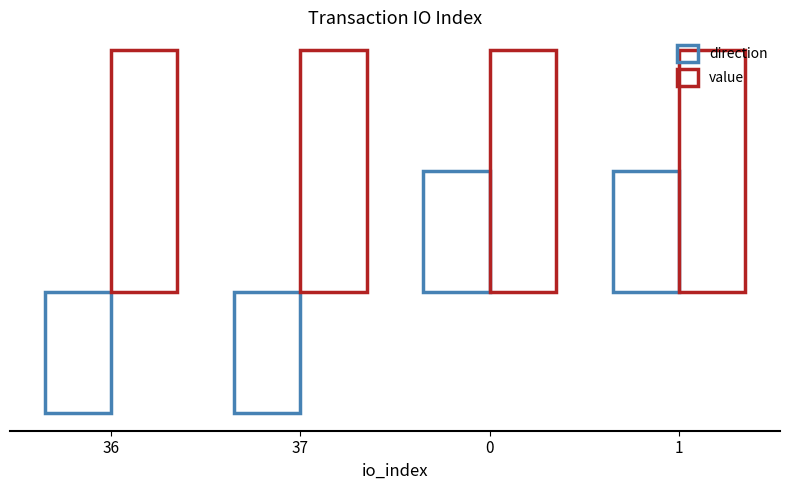

Are the bars grouped side by side (vs. stacked)?

Yes